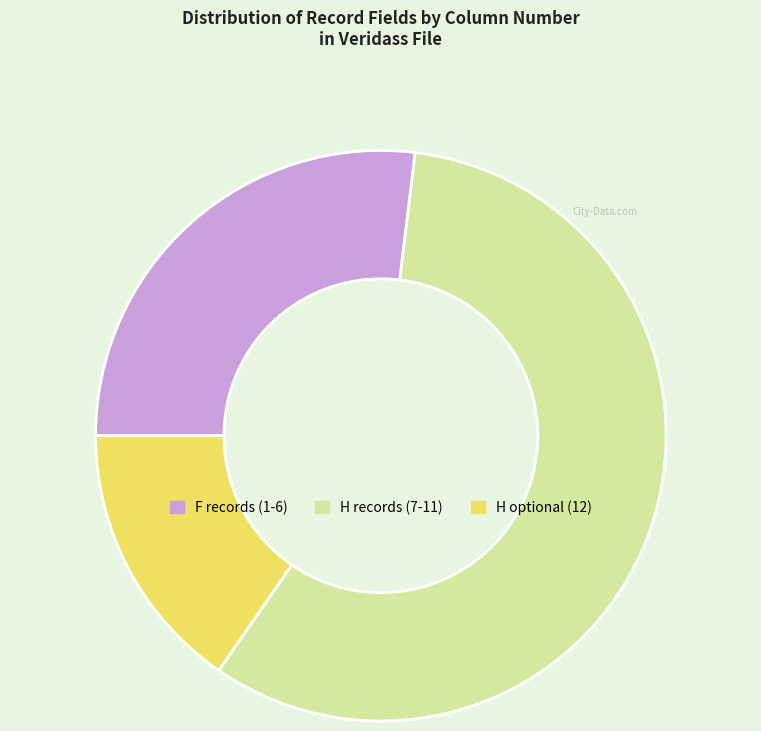

Rank the categories by value from highest to lowest.

H records (7-11), F records (1-6), H optional (12)